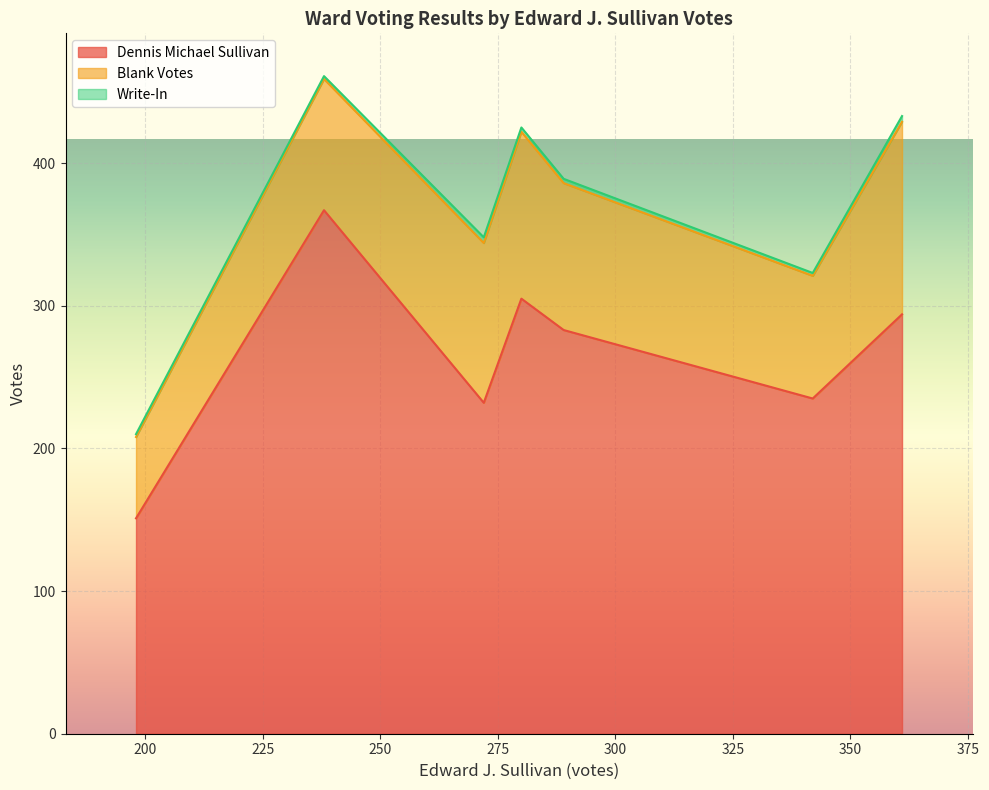

Which series has the widest spread of values?

Dennis Michael Sullivan